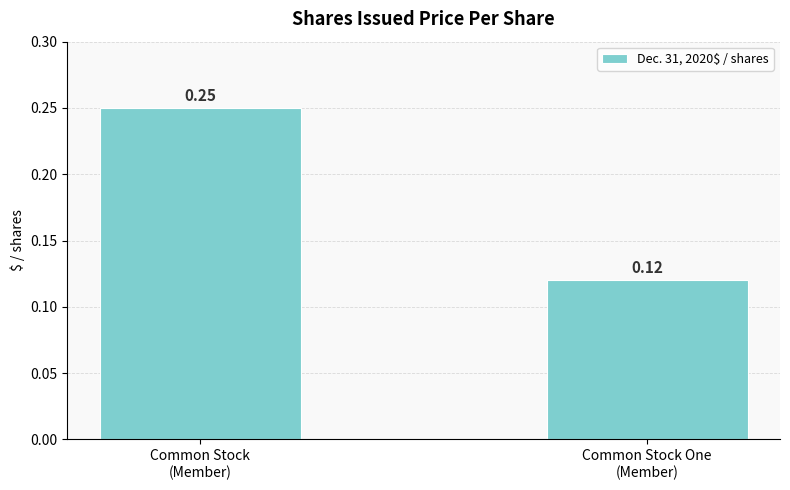

What position from the right is Common Stock
(Member)?

2